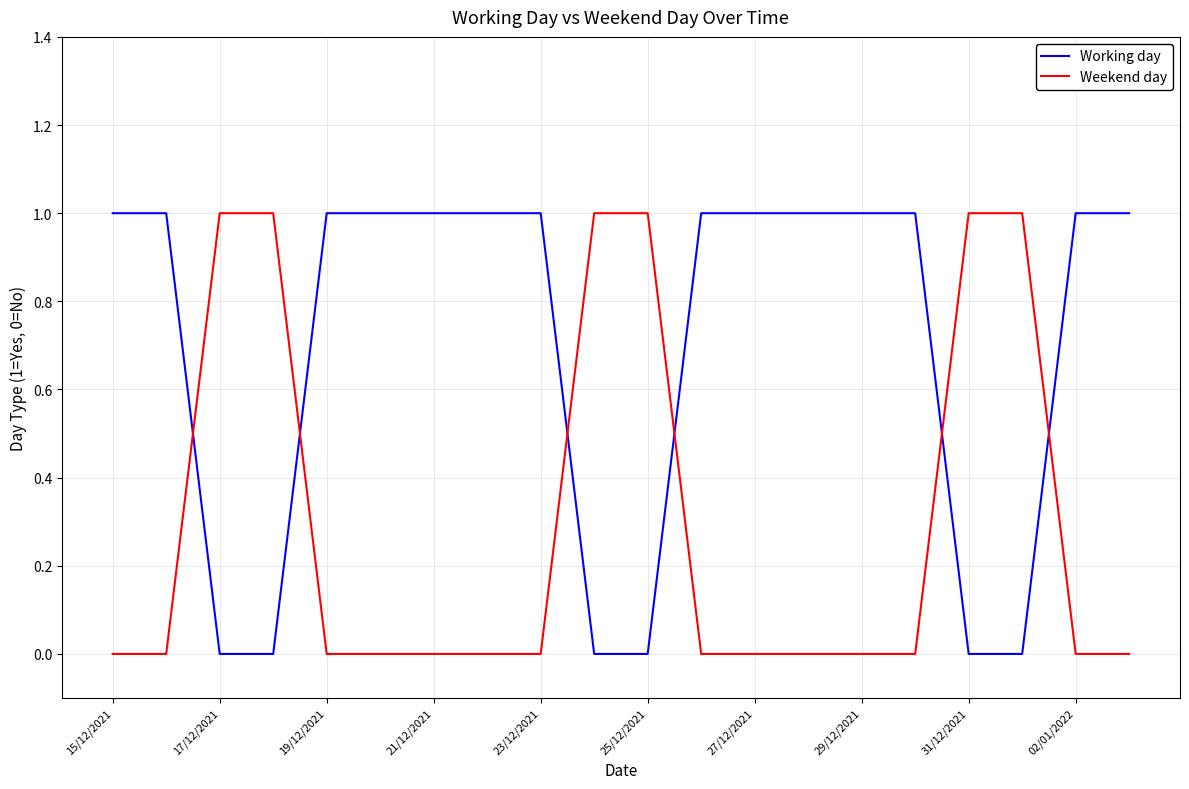

Which series ends up on top after the final intersection of Weekend day and Working day?

Working day